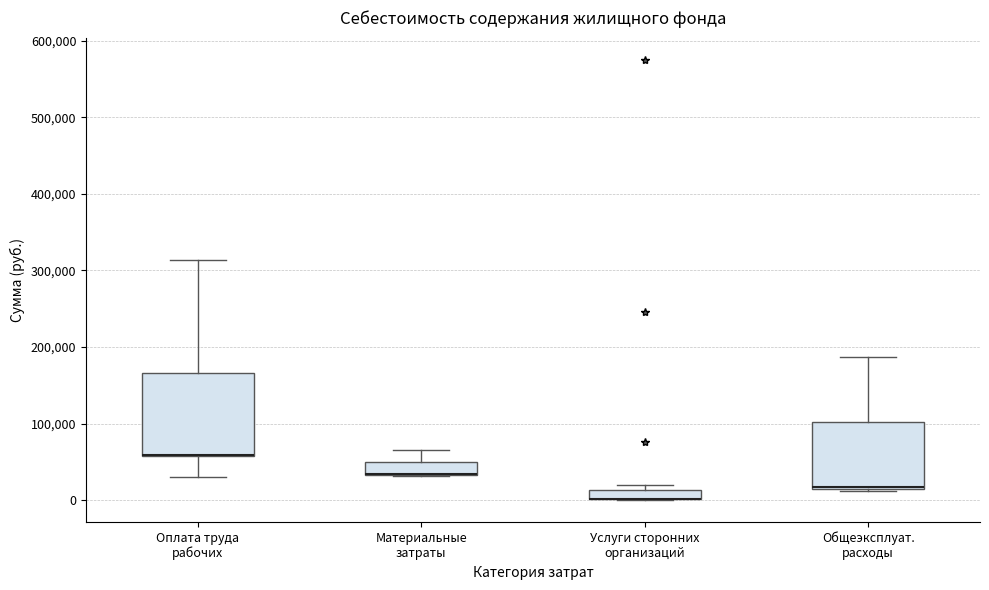

Where is the upper edge of the box for Услуги сторонних организаций on the y-axis? The values are not printed on the chart, so give them approximately, as read against the axis.

10000